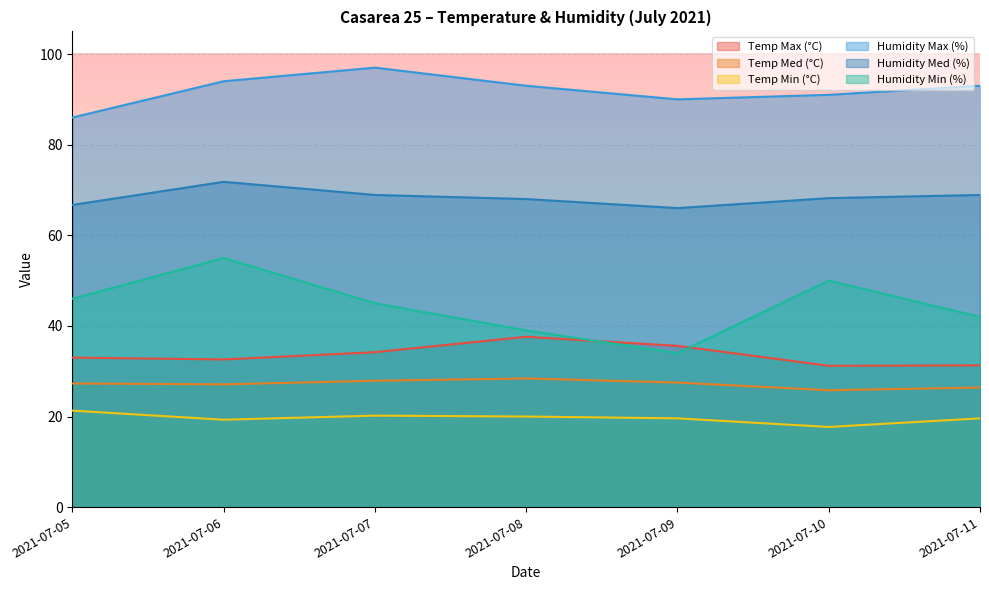

What is the approximate value of Humidity Min (%) at 2021-07-05?

46.0